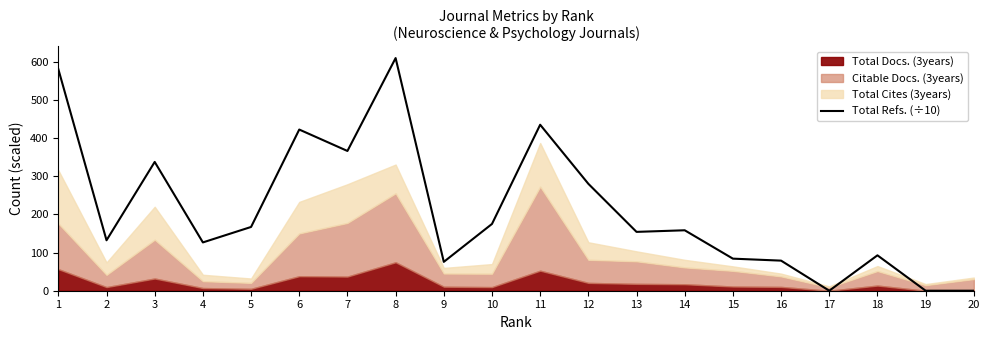

What is the value of the 8th point from the left?

609.3